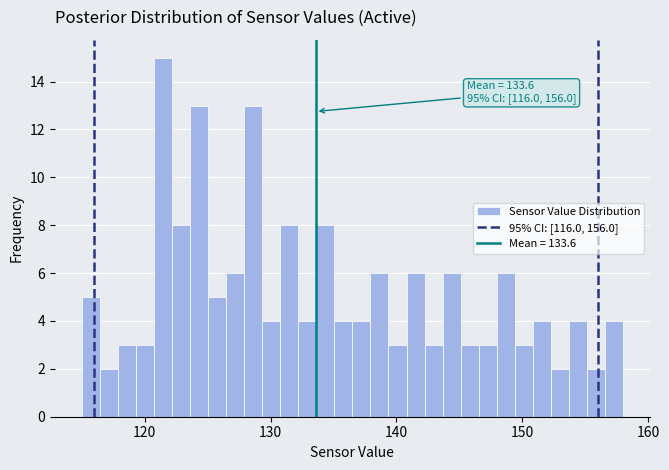

Read against the x-axis, roughly where is the centre of the tallest bar?

121